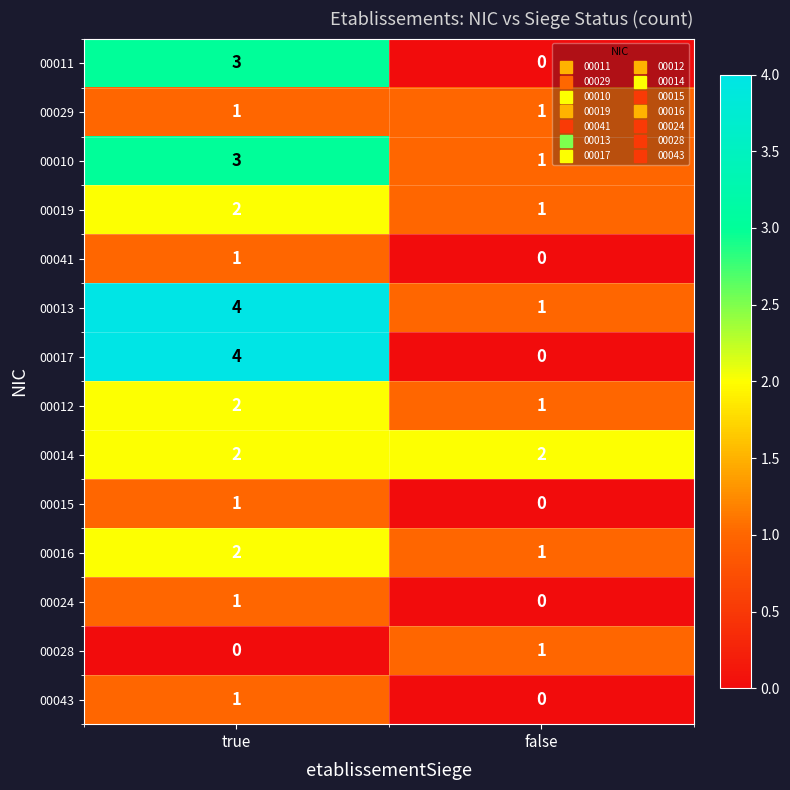

How many values in 00011 are above zero?

1